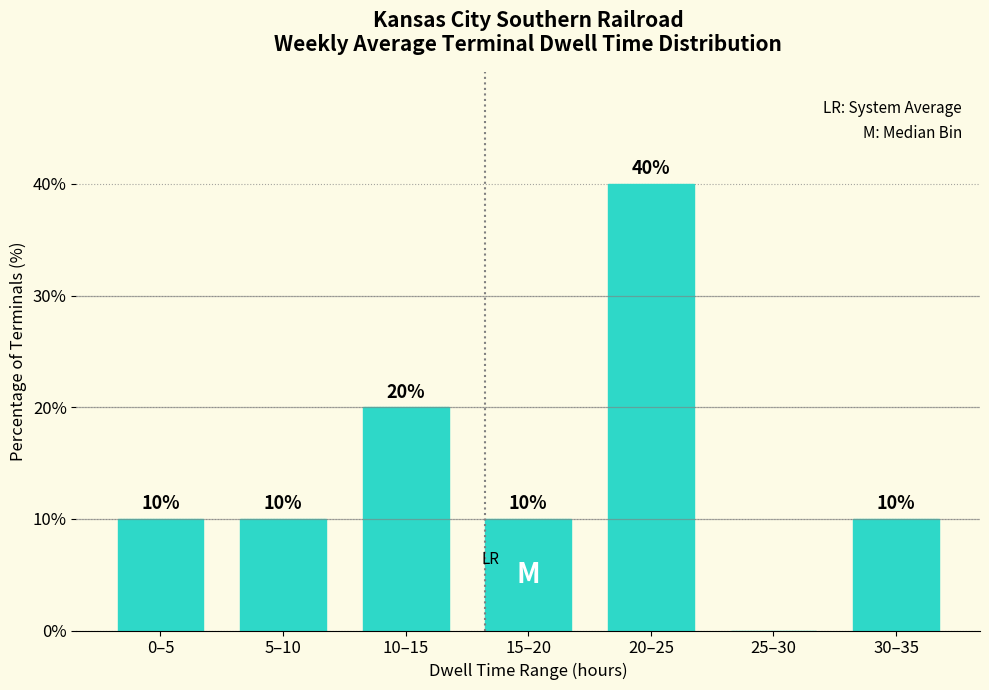

Reading right to left, transcribe all the data shown in this chart.

30–35=10	25–30=0	20–25=40	15–20=10	10–15=20	5–10=10	0–5=10